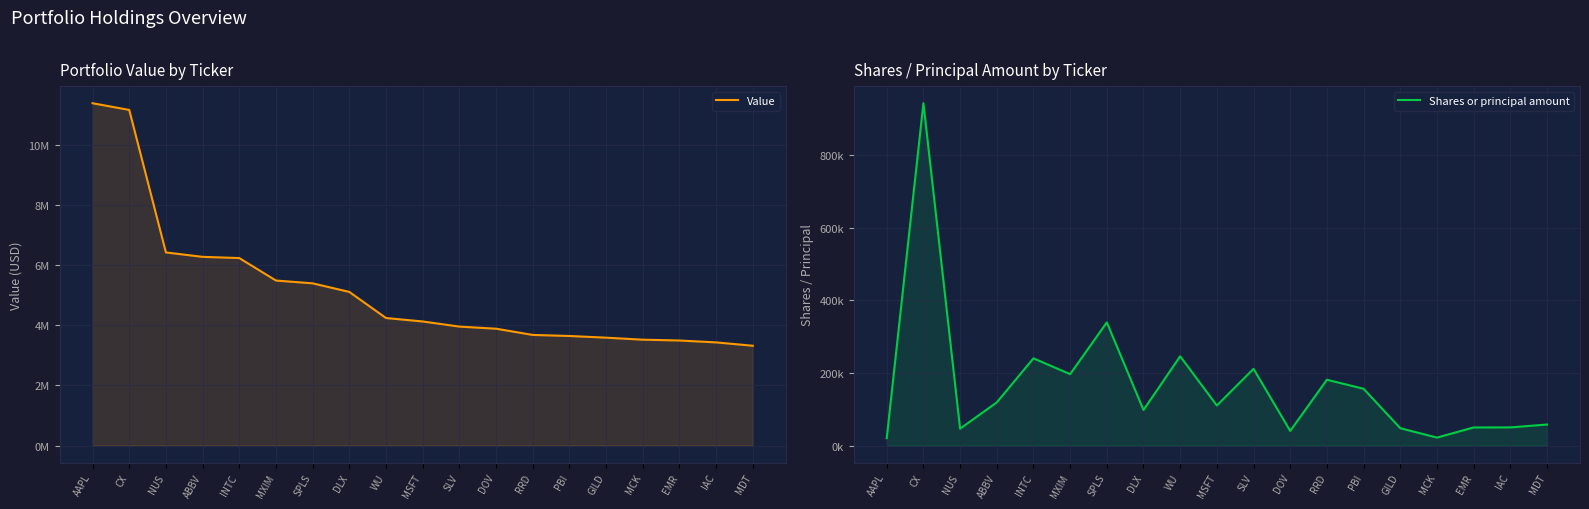

Does the chart display data point markers on the line(s)?

No